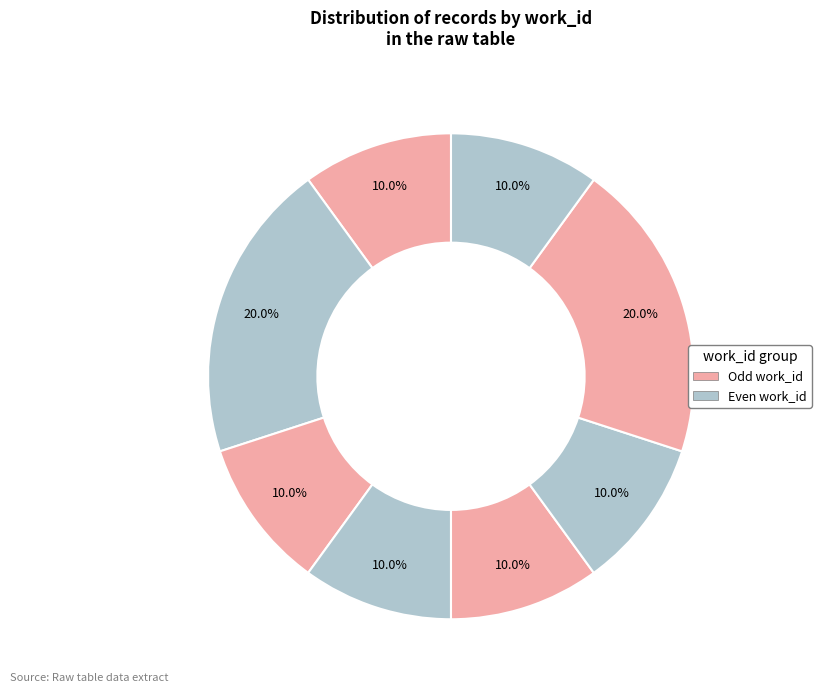

To the nearest percent, what is the average slice percentage?

12%